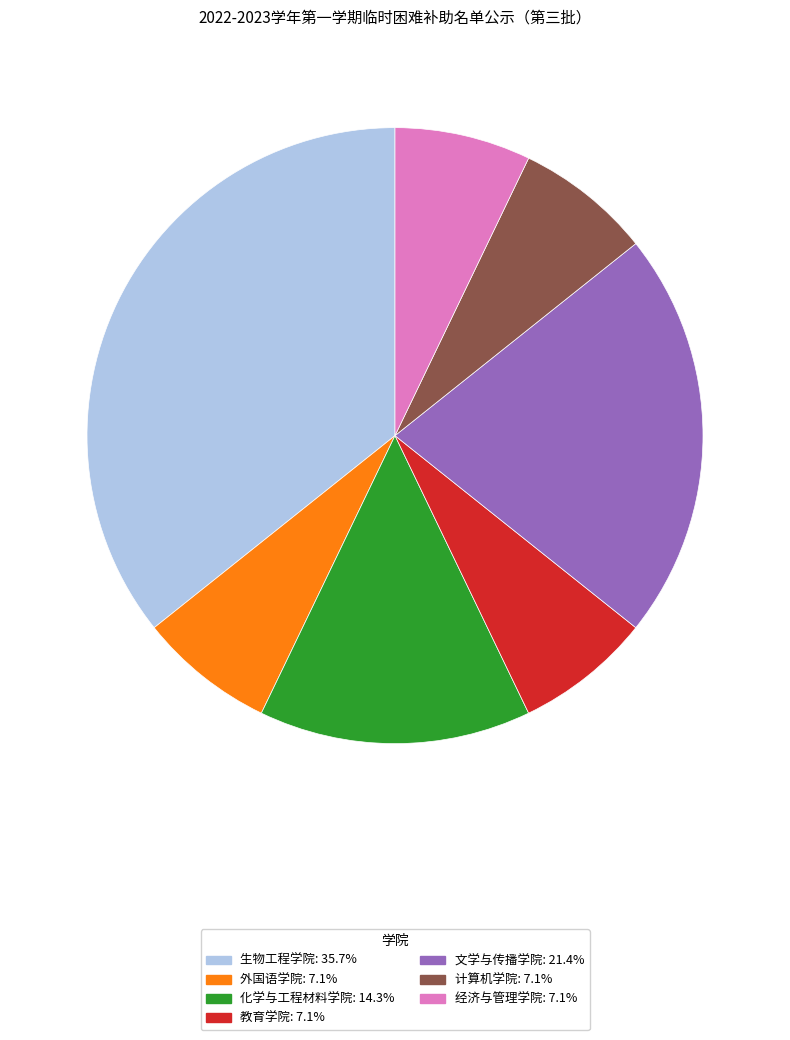

What is the largest slice in the pie chart?

生物工程学院